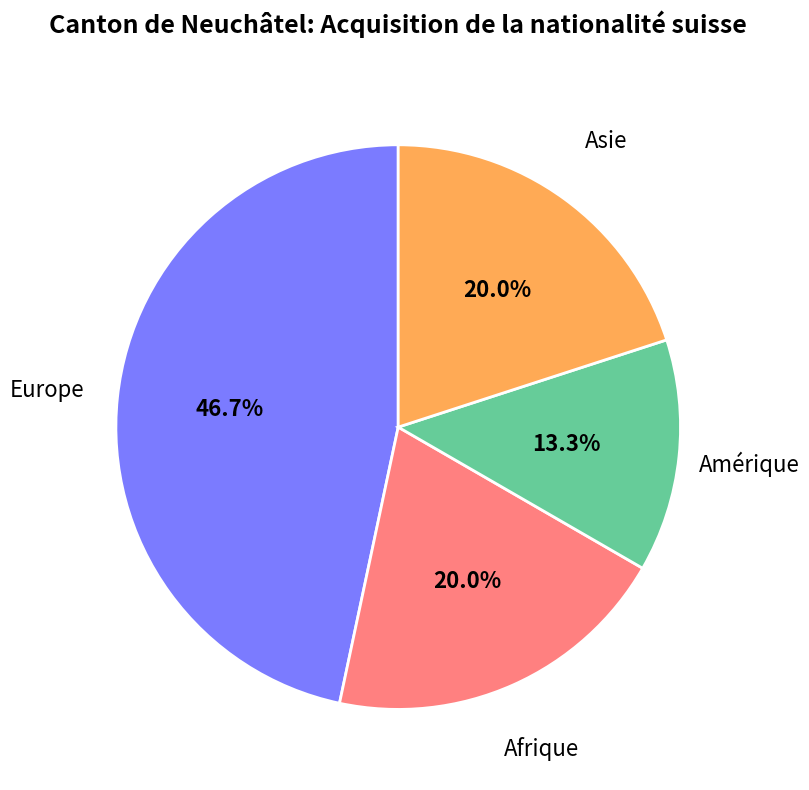

Is there a majority slice in this chart?

No